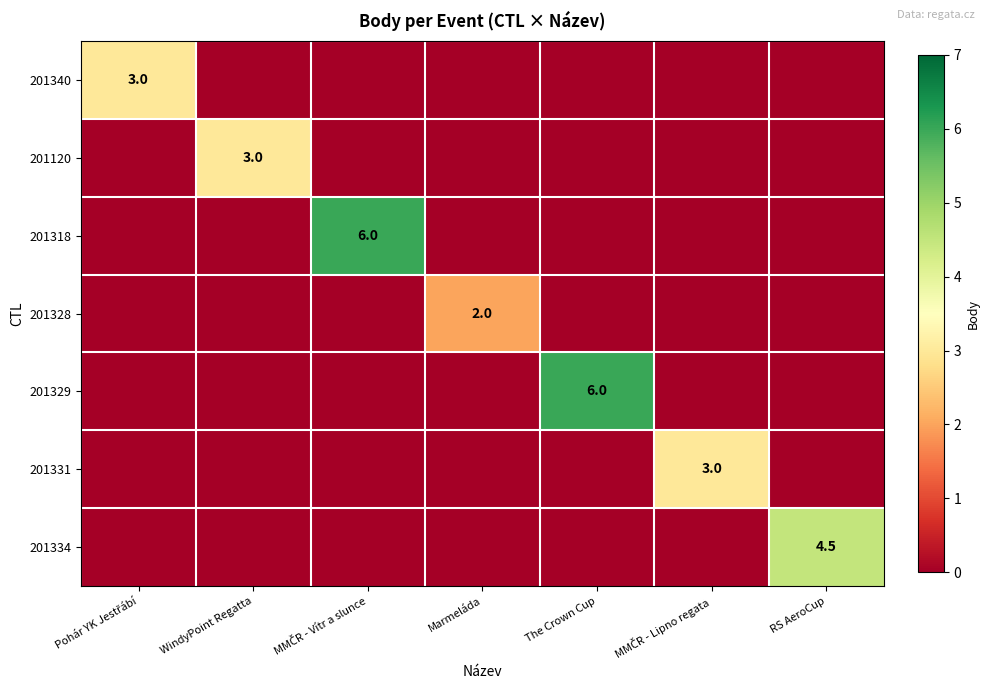

What is the spread (max minus min) of values at WindyPoint Regatta?

3.0